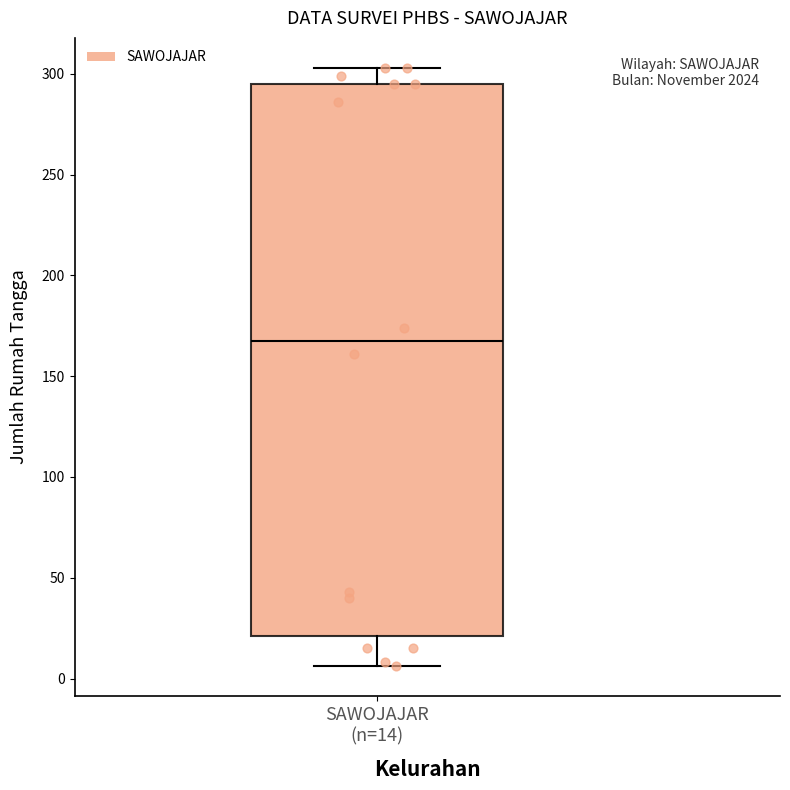

Transcribe this box plot: give where the median line is, the range the box spans, and where the two whiskers end, as read against the y-axis. The values are not printed on the chart, so give them approximately, as read against the axis.

median 170, box 20 to 295, whiskers 5 to 305